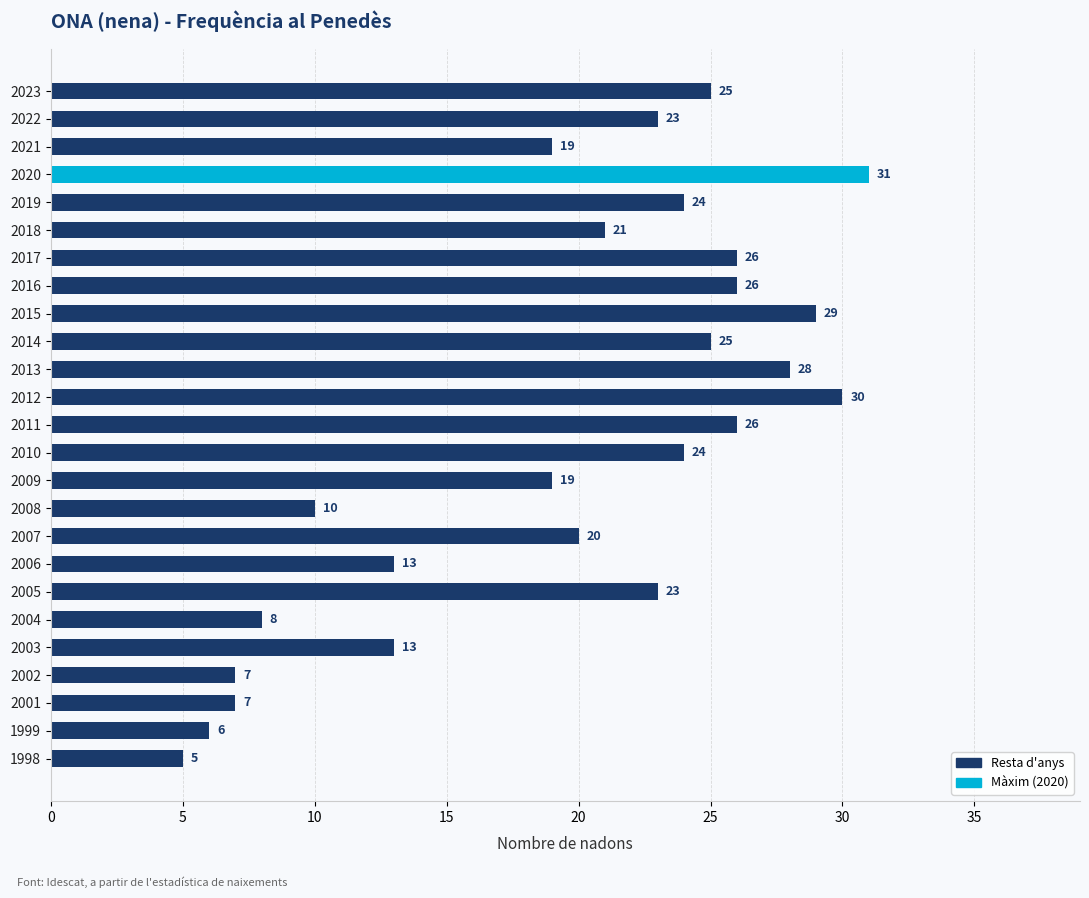

The value at 2009 is 28. True or false?

False